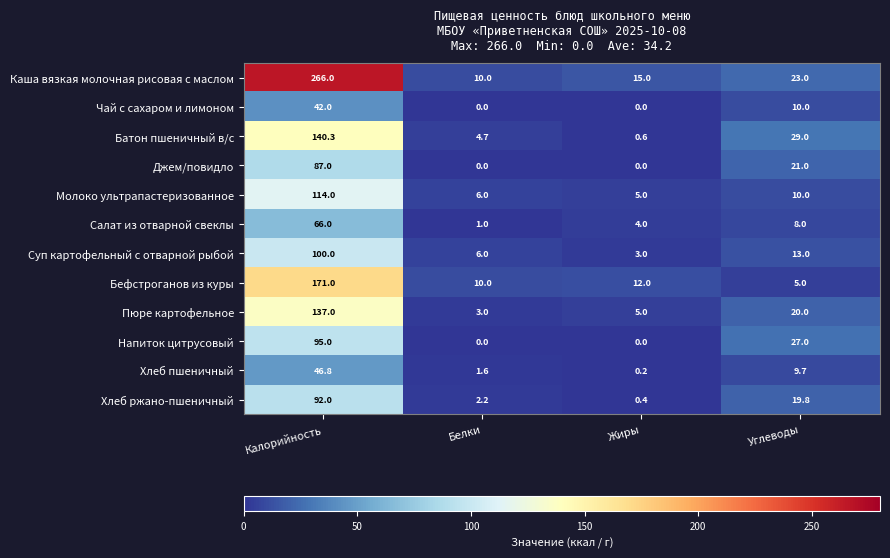

What is the difference between the second highest and minimum values in the Джем/повидло series?

21.0